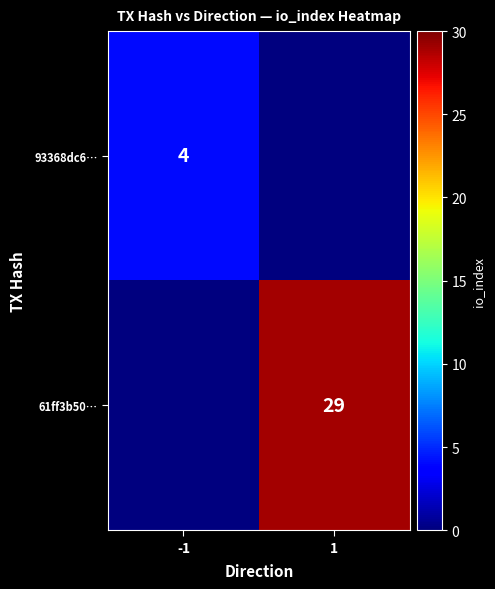

Which label corresponds to the largest value in the chart?

1